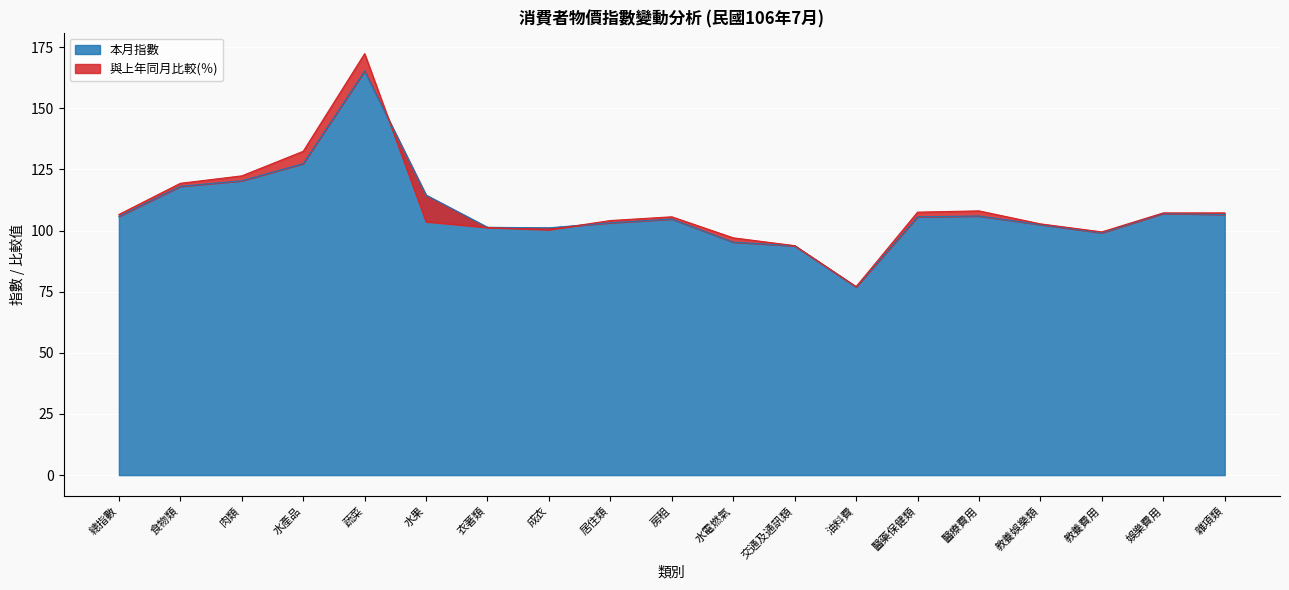

What is the change in value from 水產品 to 教養費用?

-28.3